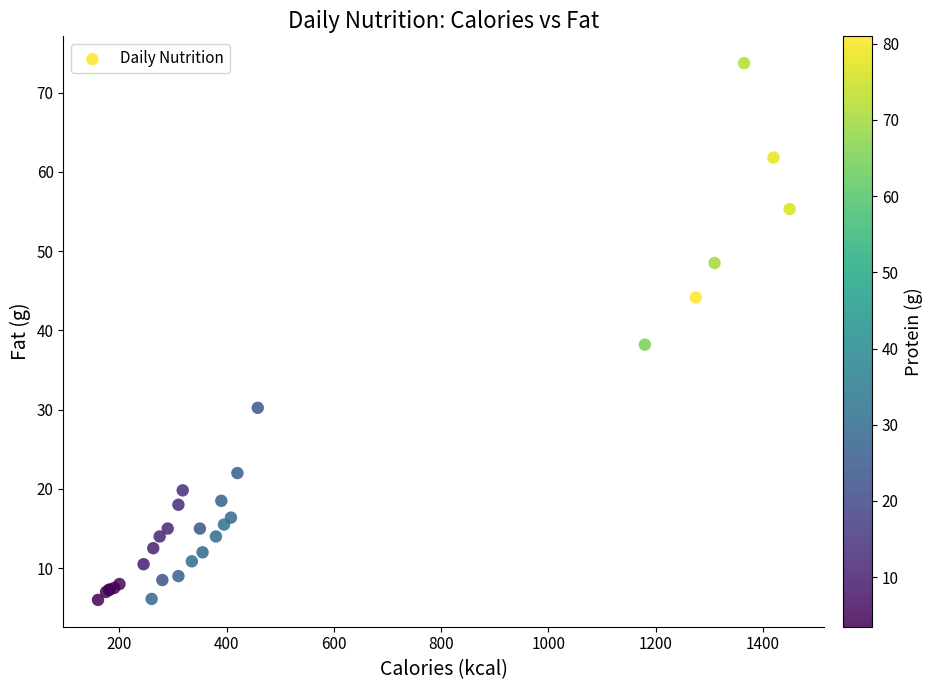

What Y value in the scatter plot is closest to 39?

38.2